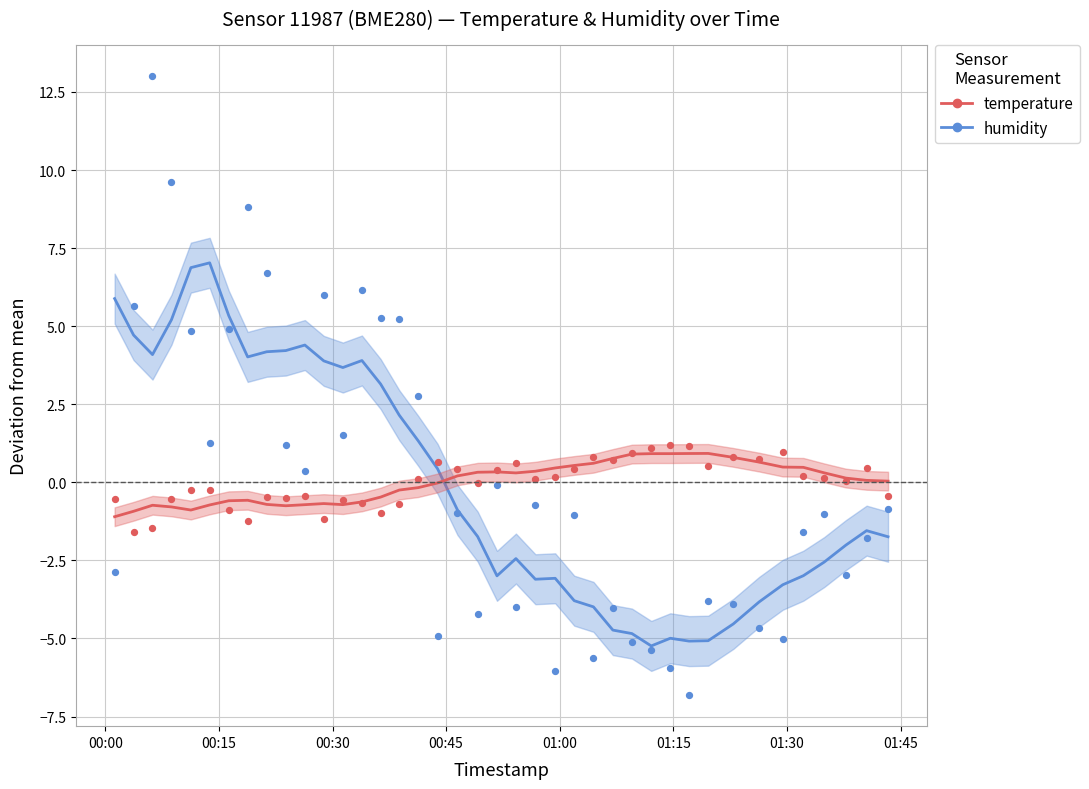

Across all data points, what is the range of Y values (max minus min)?

19.8